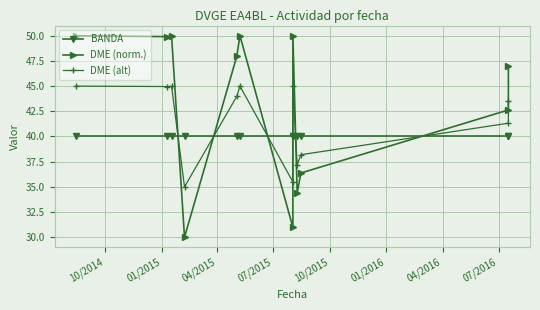

How many values in the DME (alt) series are below 43?

5